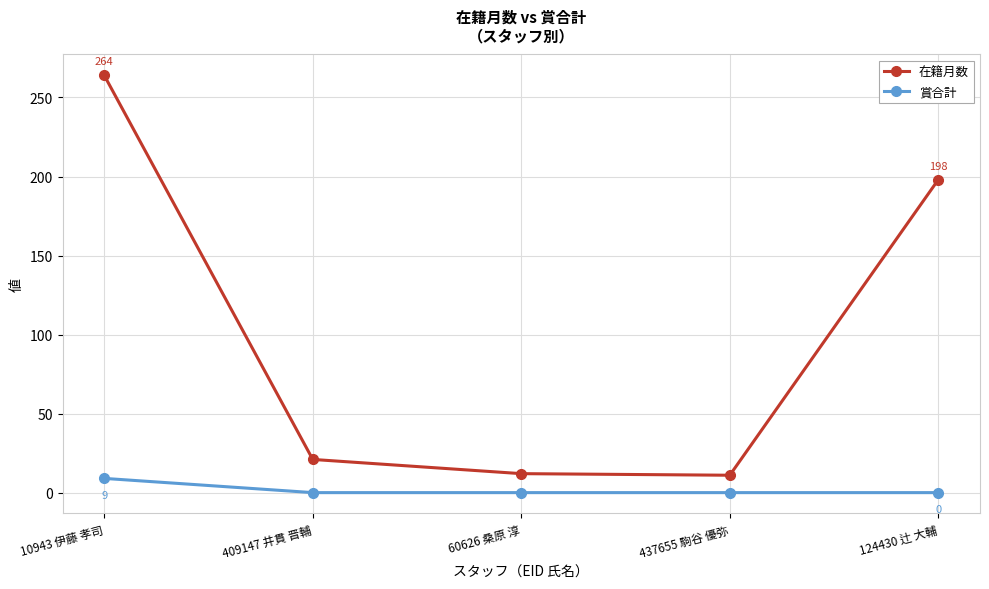

How many 賞合計 values are between 0 and 1?

4